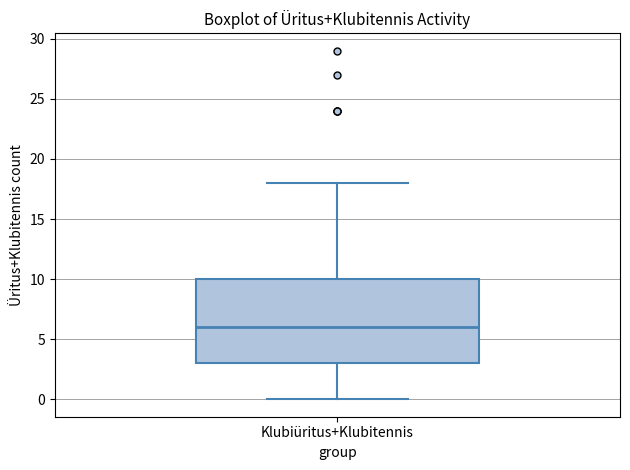

Read this box plot against the y-axis: the position of the median line, the range covered by the box, and the ends of both whiskers. The values are not printed on the chart, so give them approximately, as read against the axis.

median 6, box 3 to 10, whiskers 0 to 18